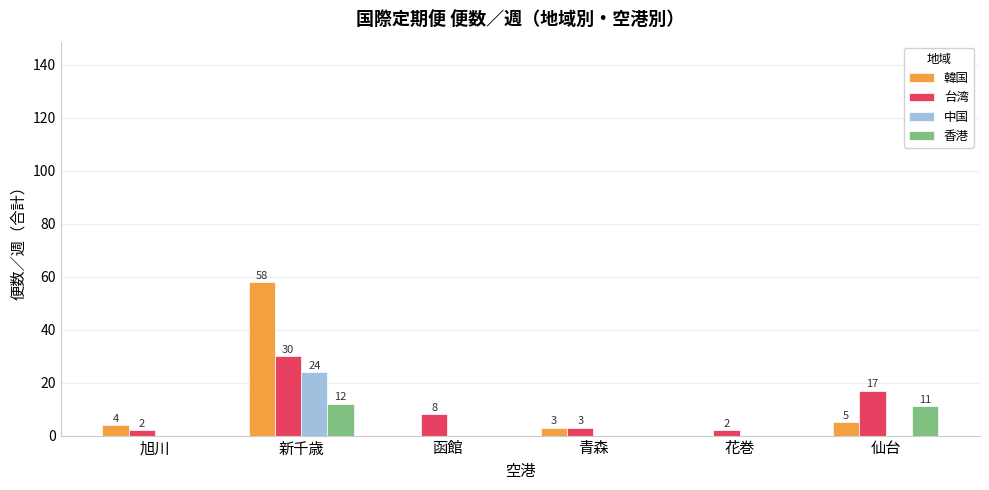

What is the highest value of the 中国 series?

24